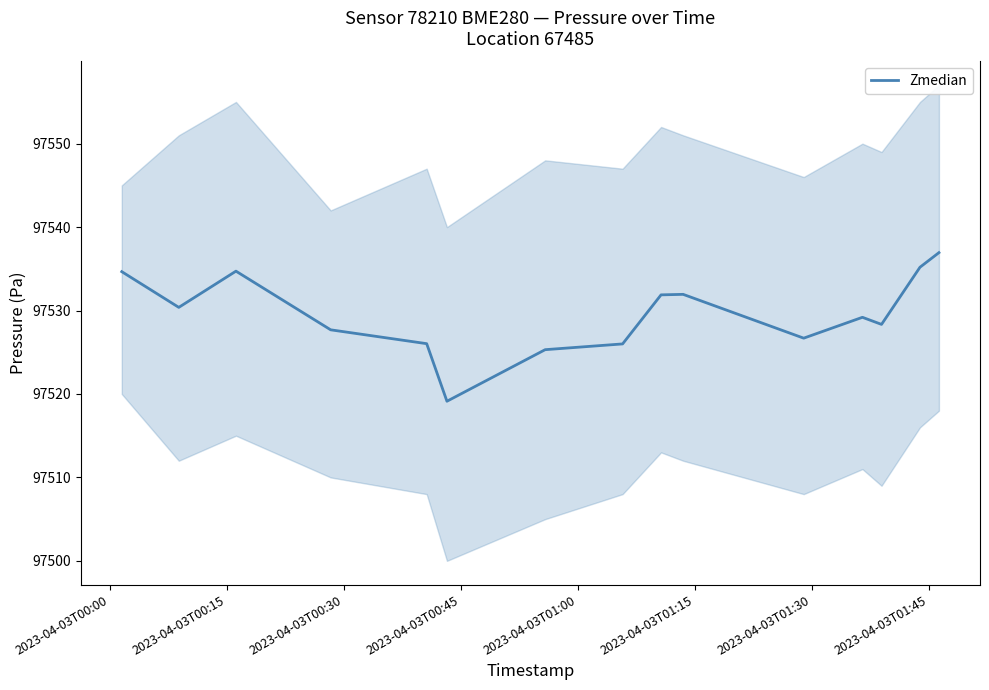

What is the difference between the maximum and minimum values?

17.8